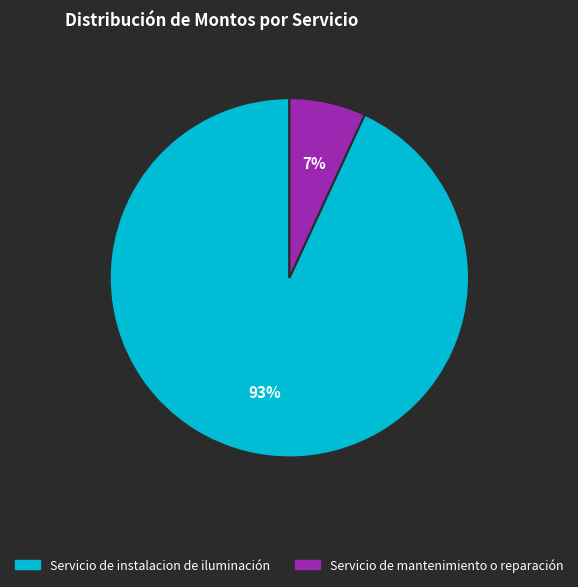

How many slices are in this pie chart?

2